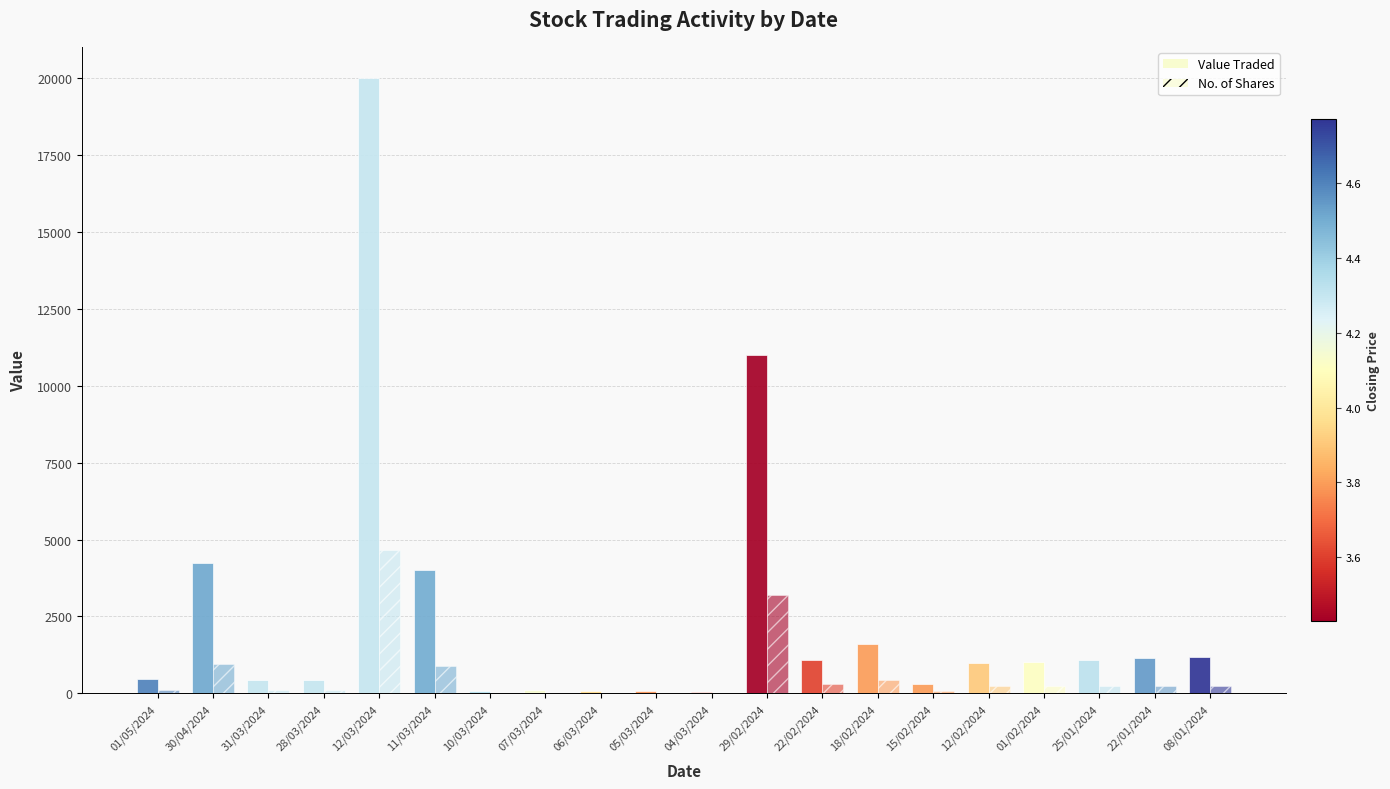

How many data points does each series have?

20